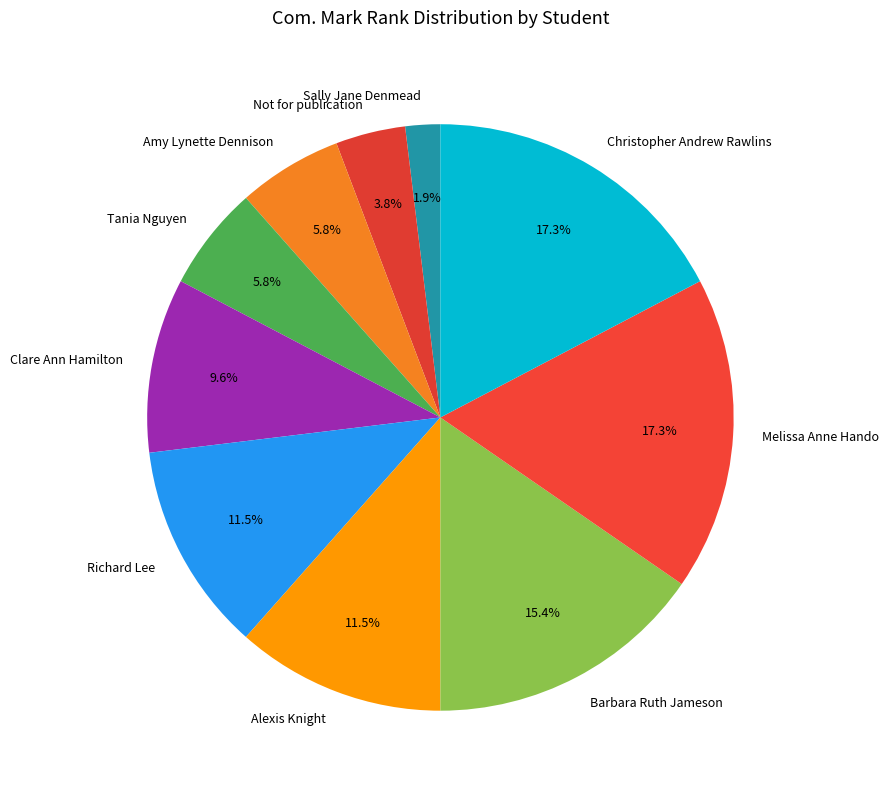

To the nearest percent, what is the average slice percentage?

10%